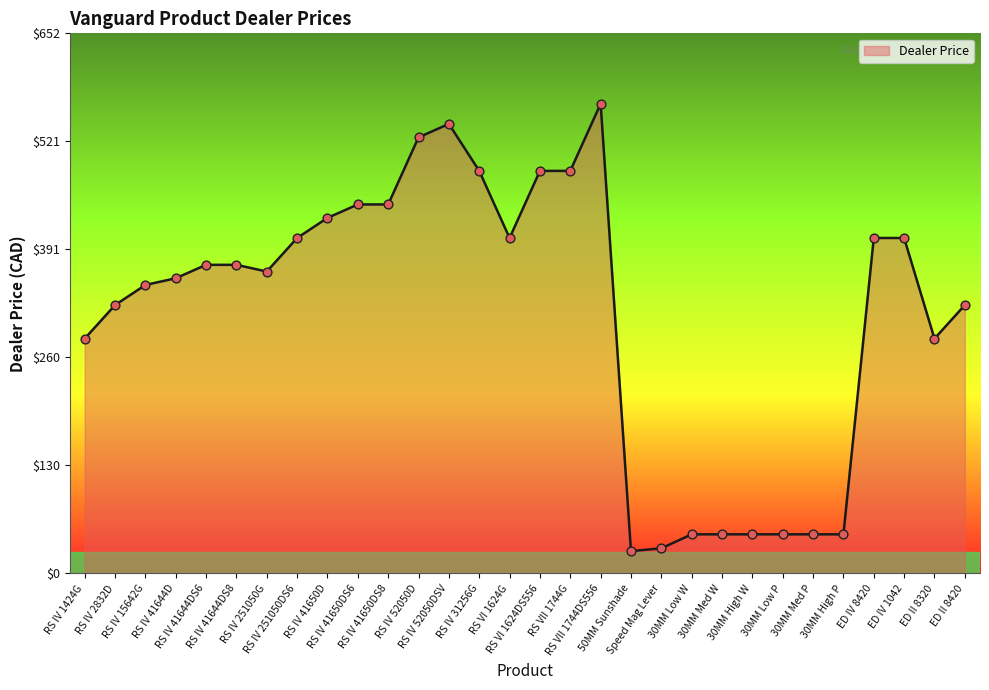

What is the change in value from RS IV 251050DS6 to RS IV 31256G?

+81.0